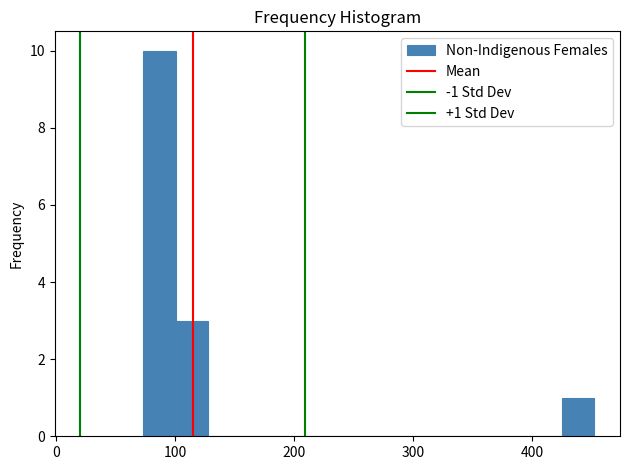

Read against the x-axis, roughly where is the centre of the tallest bar?

90